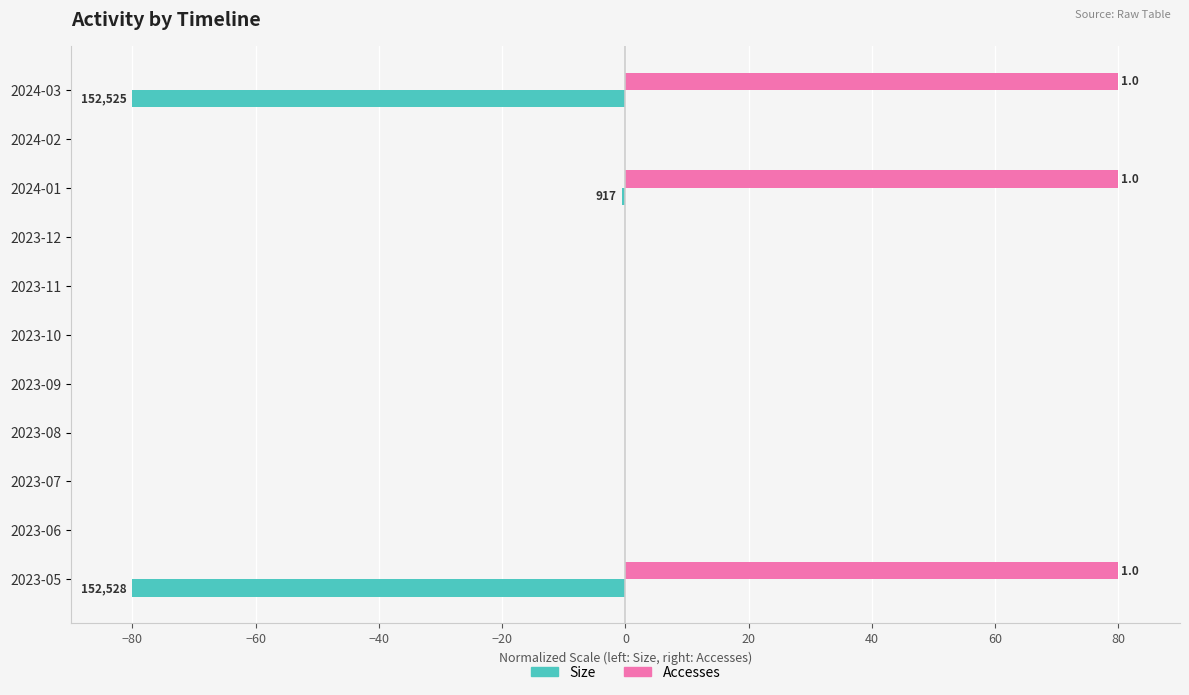

What are all the series names shown in the legend?

Size, Accesses